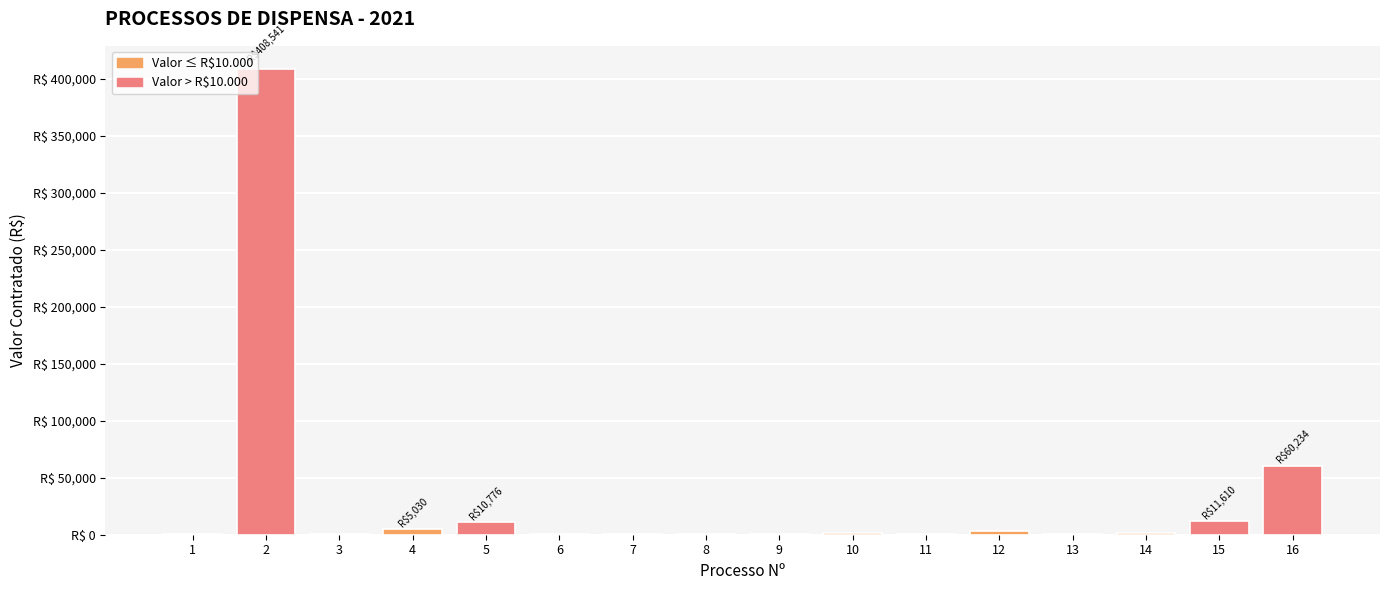

Are the bars horizontal?

No